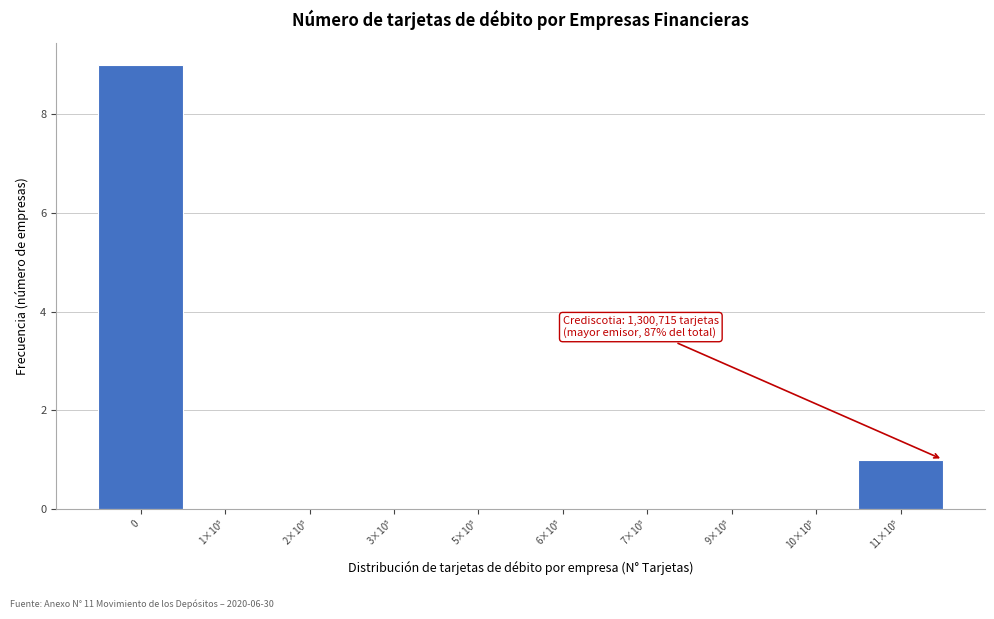

What is the sum of all values?

10